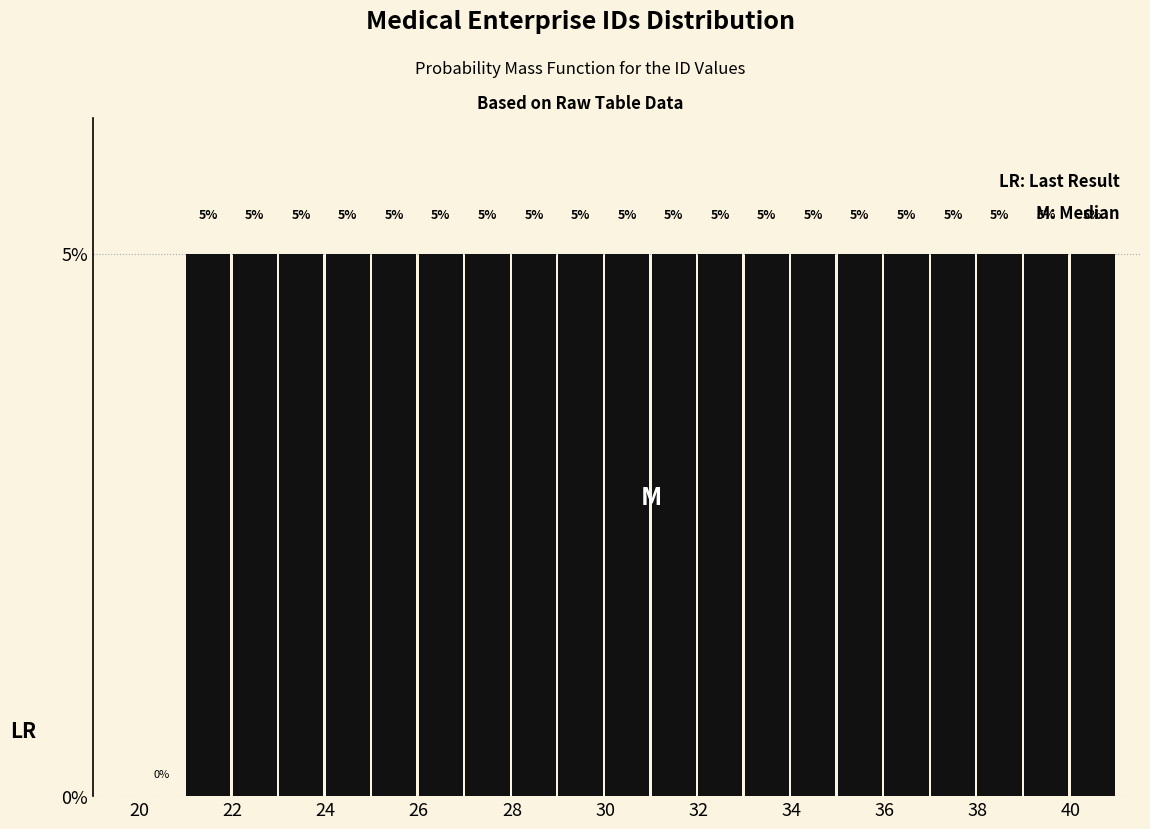

Reading left to right, transcribe this chart: for each bar, give the range it covers on the x-axis and its height.

20 to 21: 0
21 to 22: 5
22 to 23: 5
23 to 24: 5
24 to 25: 5
25 to 26: 5
26 to 27: 5
27 to 28: 5
28 to 29: 5
29 to 30: 5
30 to 31: 5
31 to 32: 5
32 to 33: 5
33 to 34: 5
34 to 35: 5
35 to 36: 5
36 to 37: 5
37 to 38: 5
38 to 39: 5
39 to 40: 5
40 to 41: 5